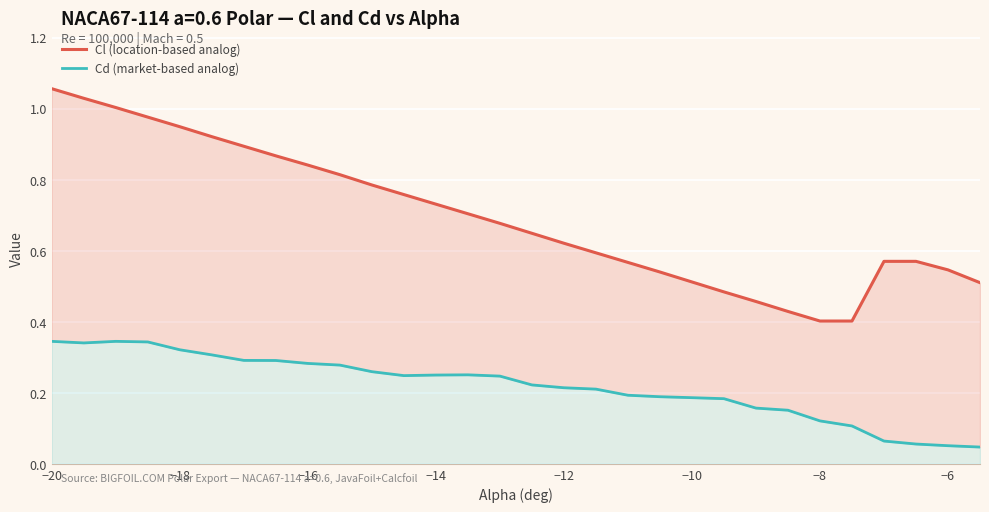

The Cl (location-based analog) series shows 0.6 at −8. True or false?

False